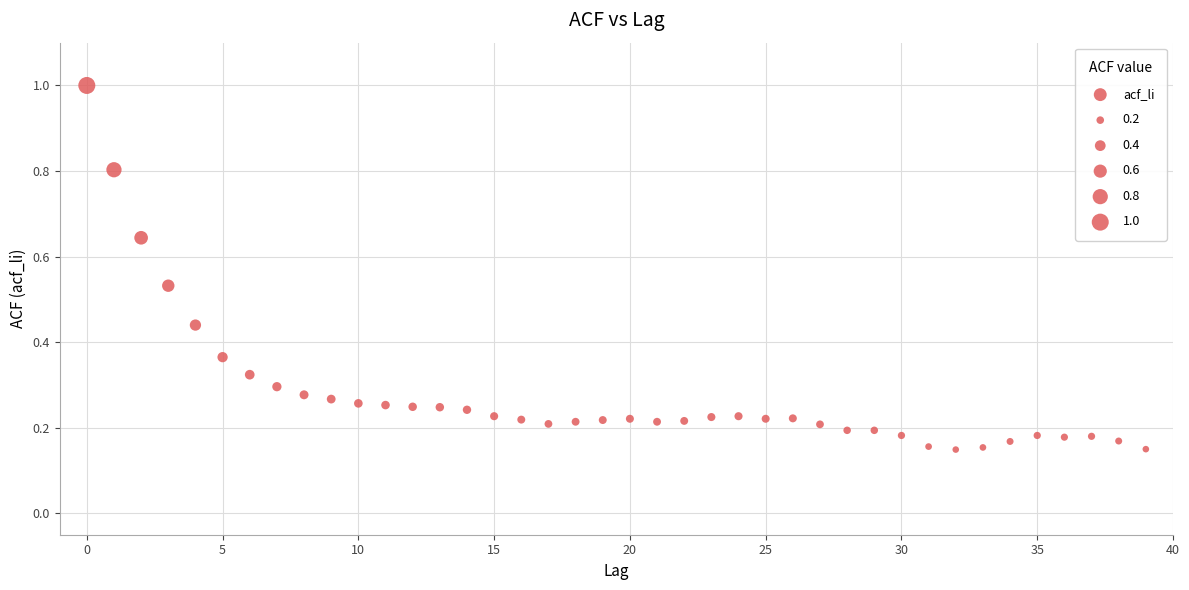

What is the range of Y values (max minus min)?

0.9